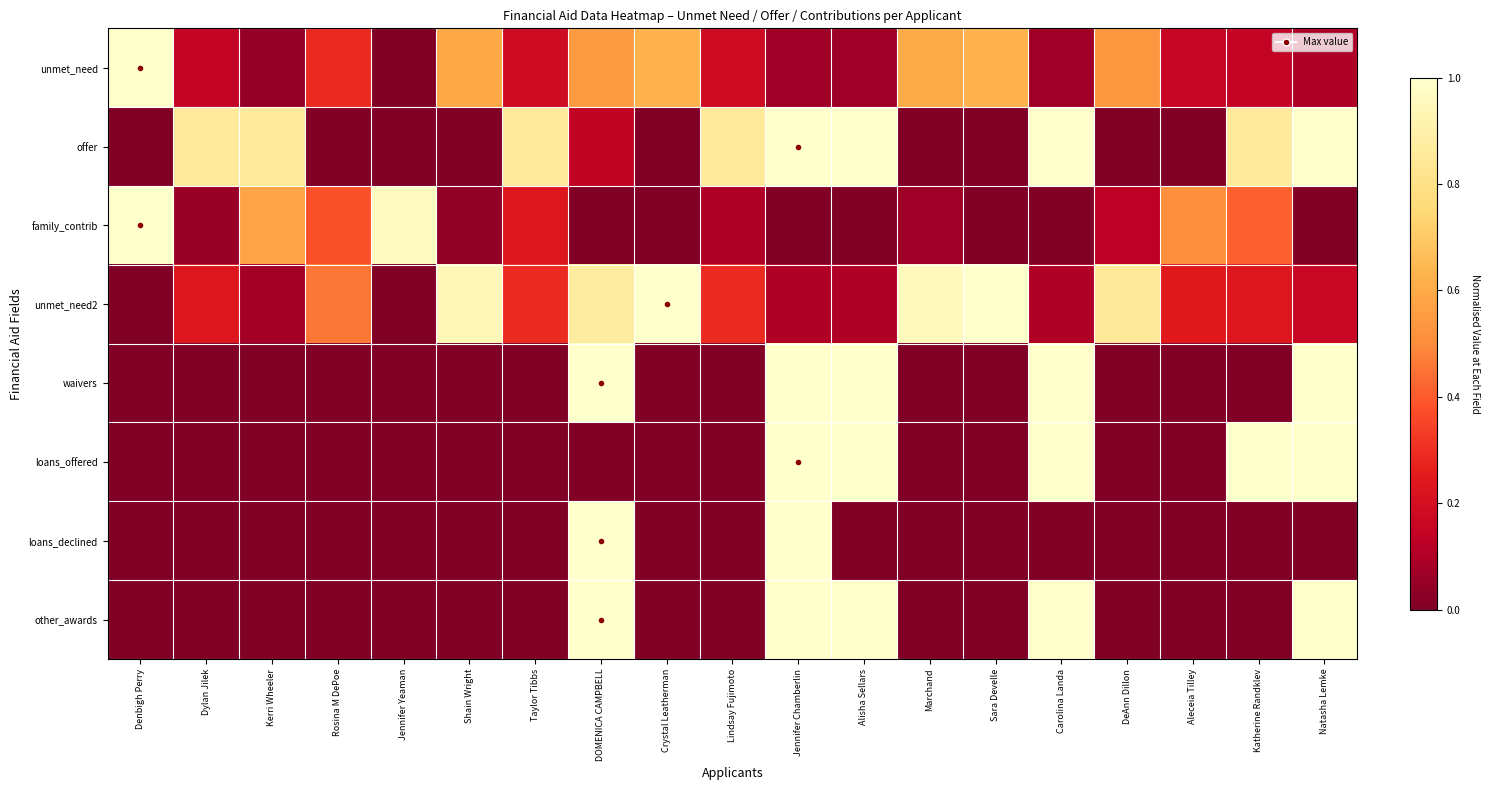

How many categories are shown in the chart?

19